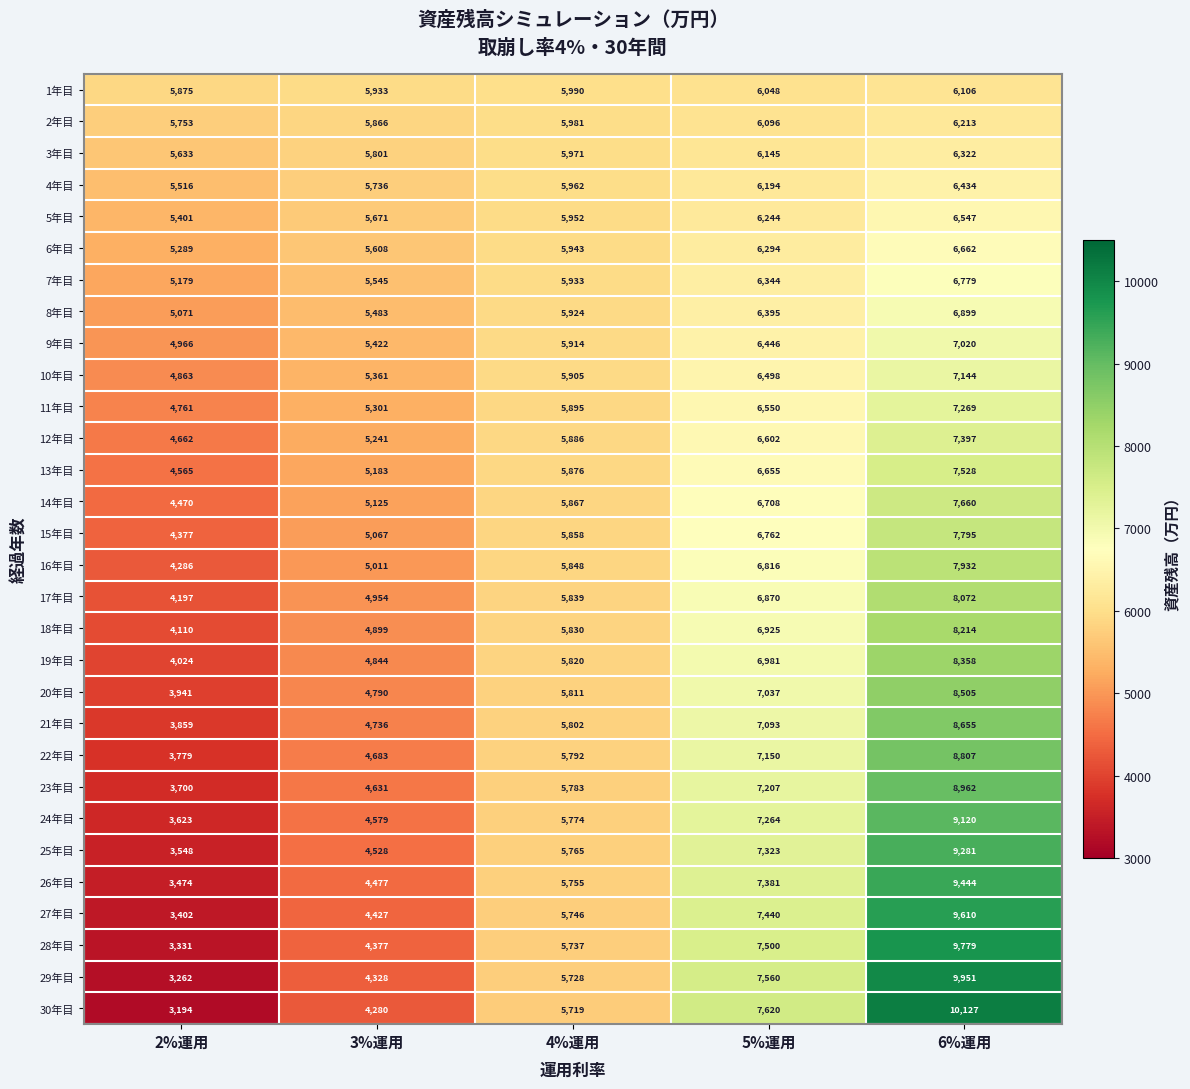

What is the maximum value shown in the chart?

10127